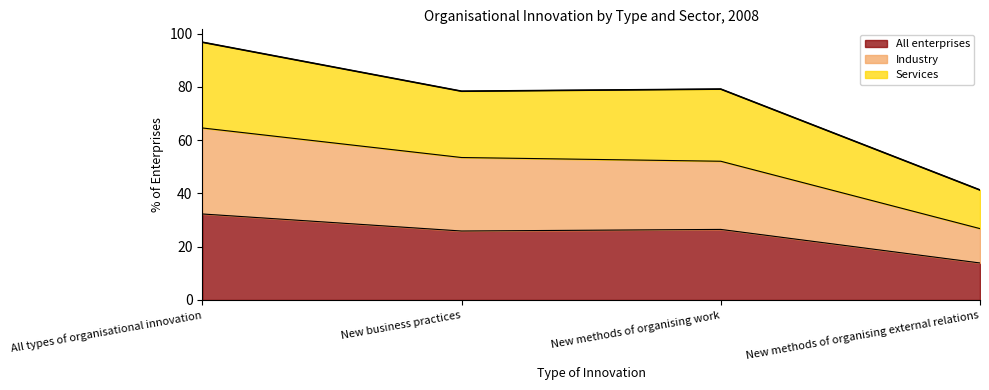

Which series has the largest total across all categories?

Services